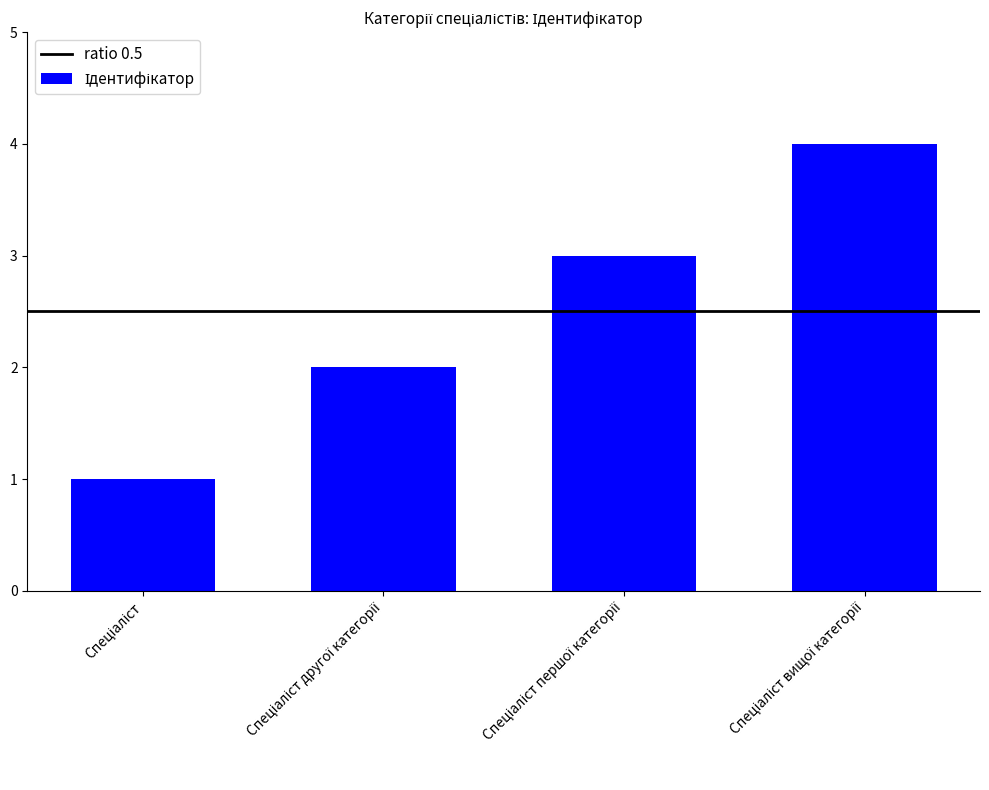

What is the maximum value shown in the chart?

4